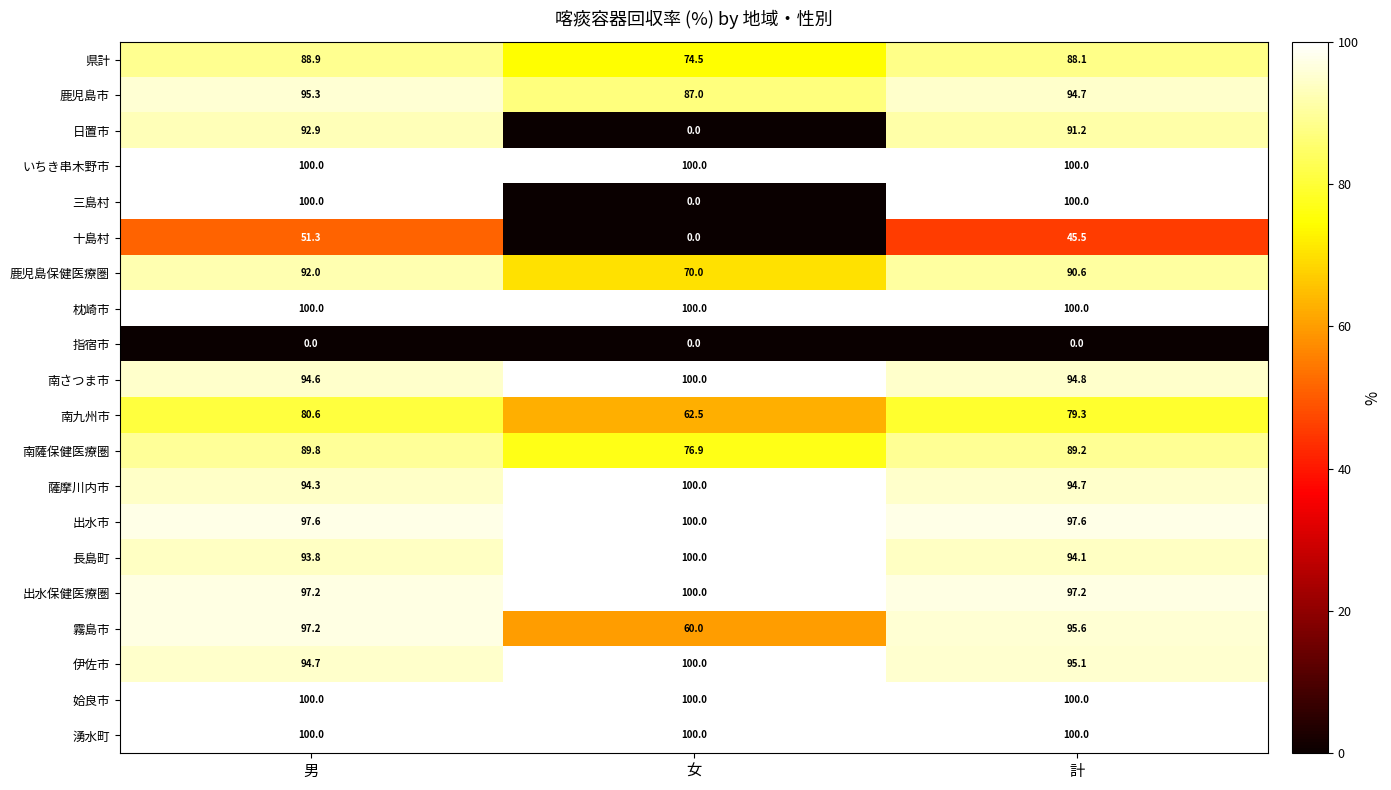

The 鹿児島保健医療圏 series shows 121.3 at 計. True or false?

False